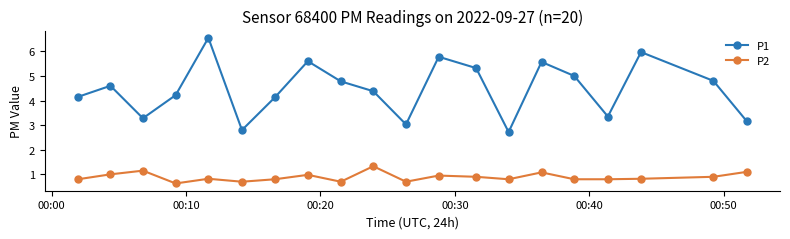

In P1, how many points are lower than both neighbors (excluding endpoints)?

5